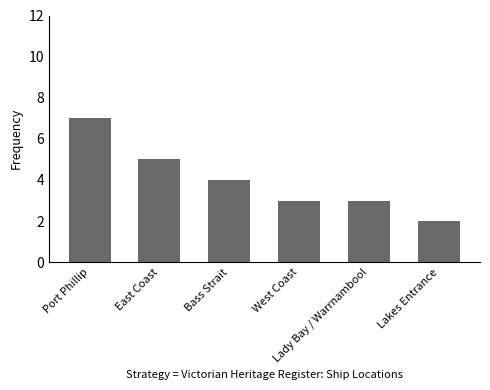

How many values are below 4?

3